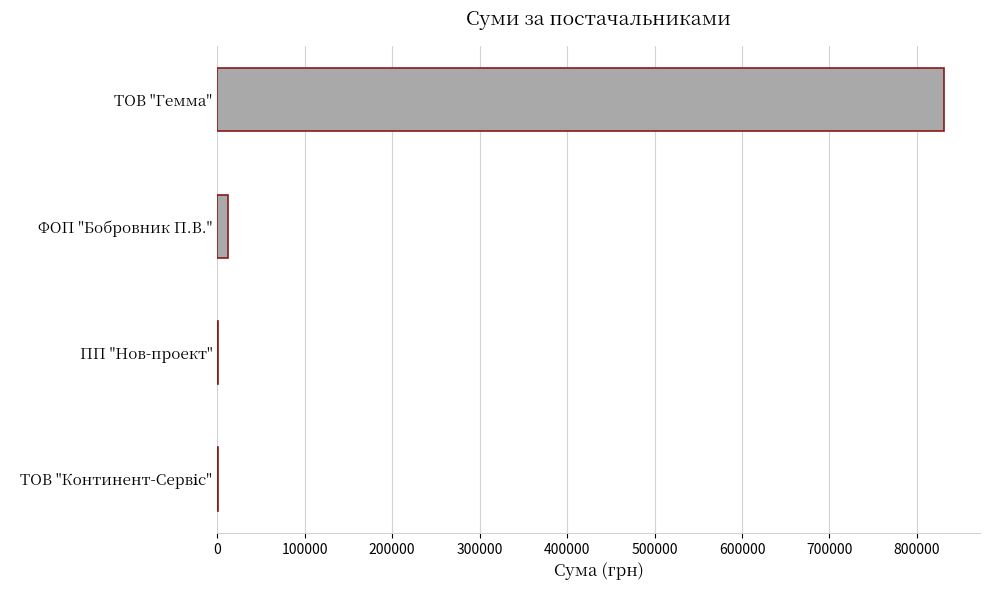

Are the bars grouped side by side (vs. stacked)?

No